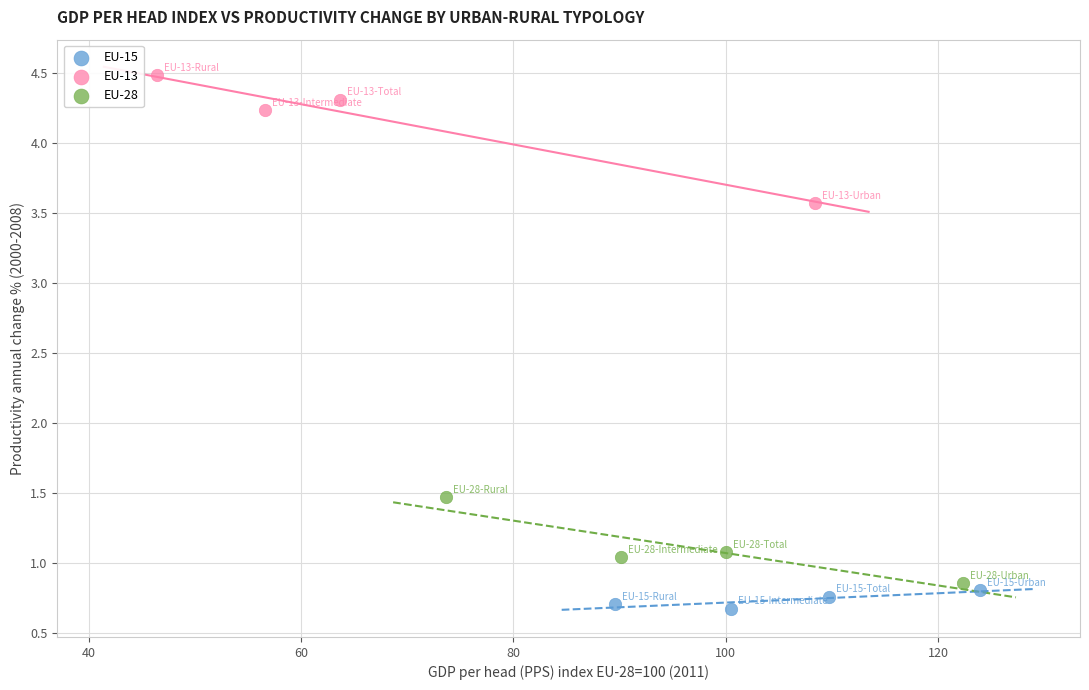

Which series reaches the maximum Y coordinate?

EU-13